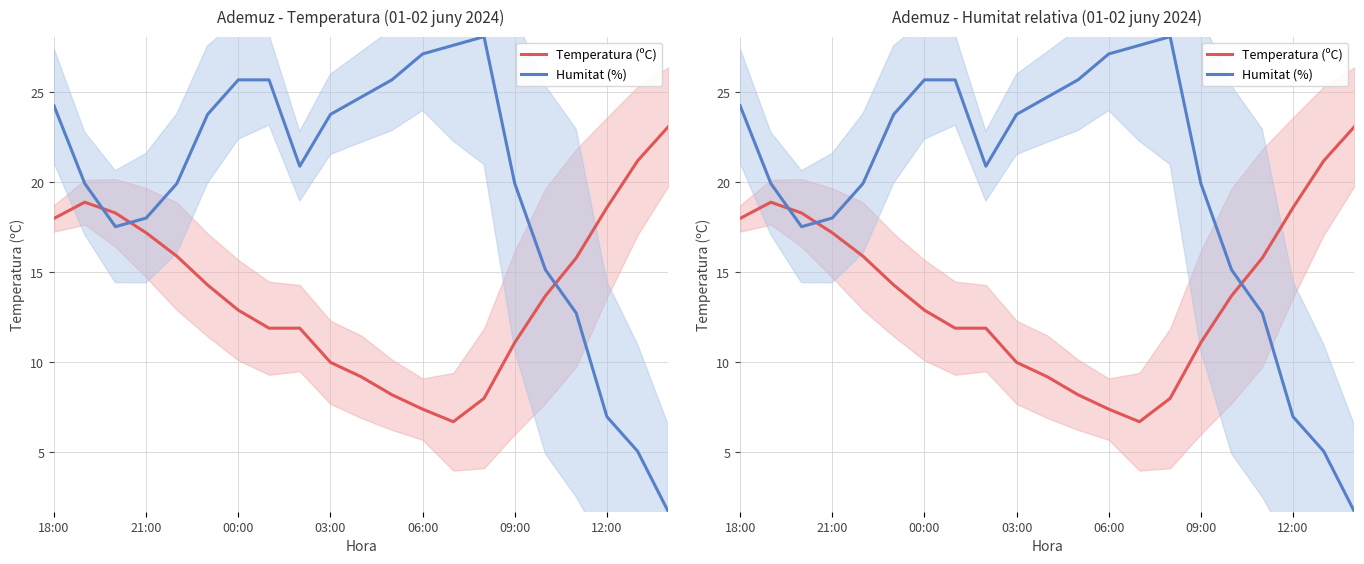

True or false: Temperatura (ºC) has a value of 25.0 at 21:00.

False